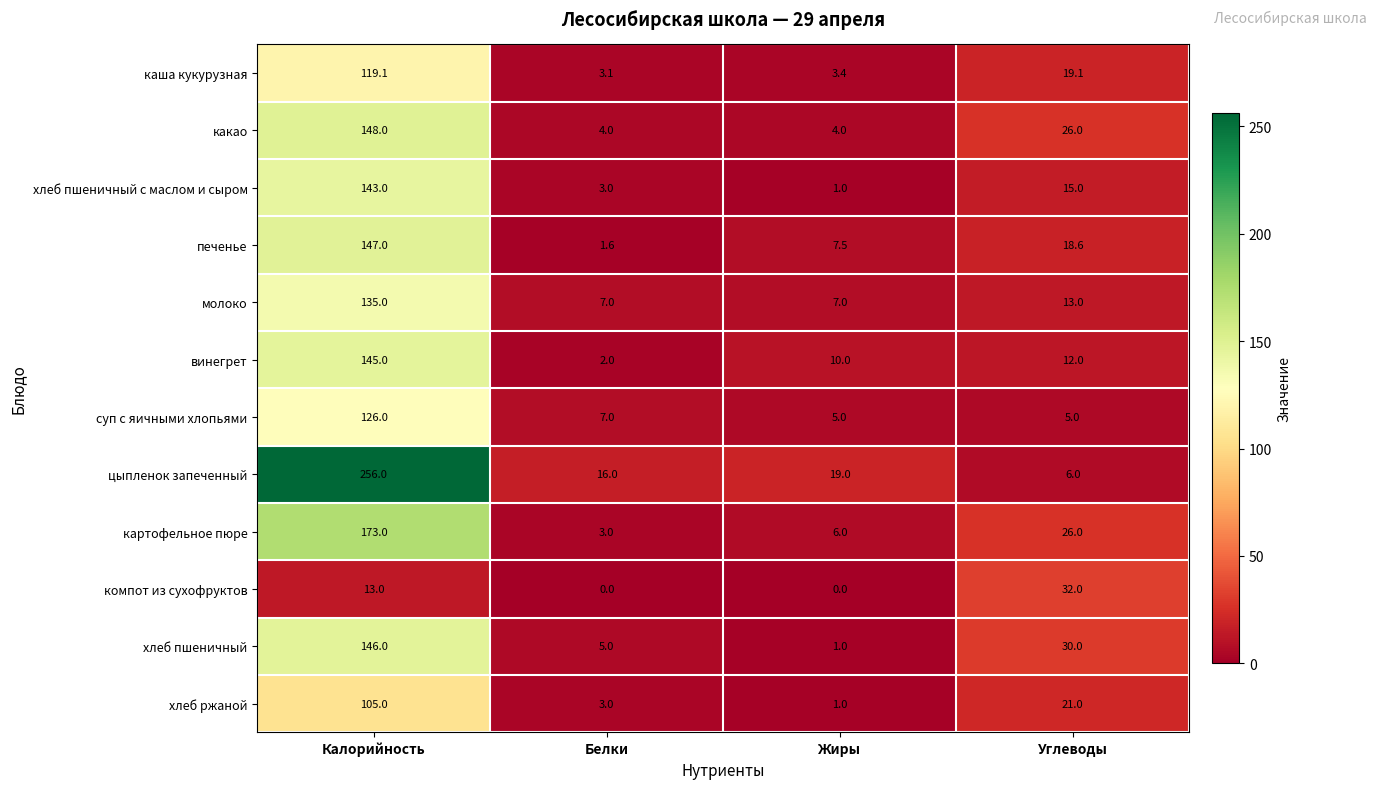

What is the difference between the maximum and minimum values in the суп с яичными хлопьями series?

121.0